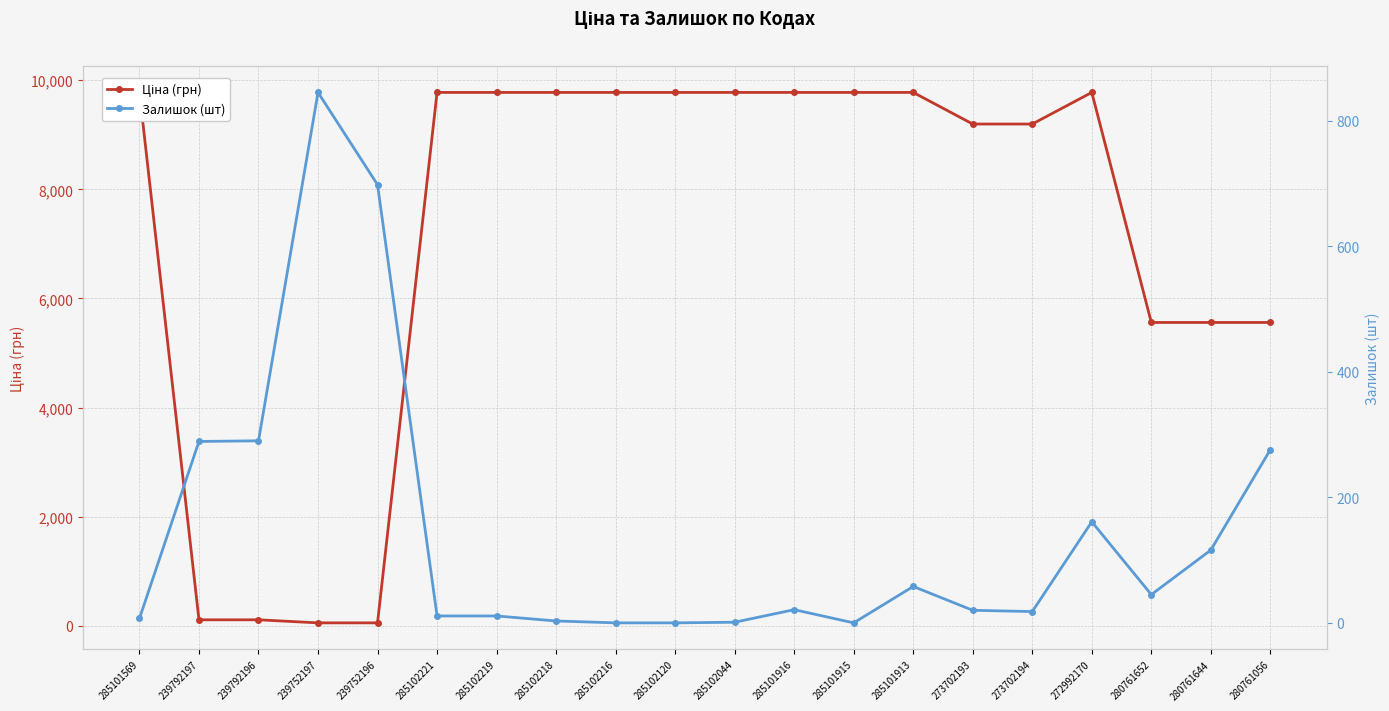

List the series in order of their peak value, lowest first.

Залишок (шт), Ціна (грн)